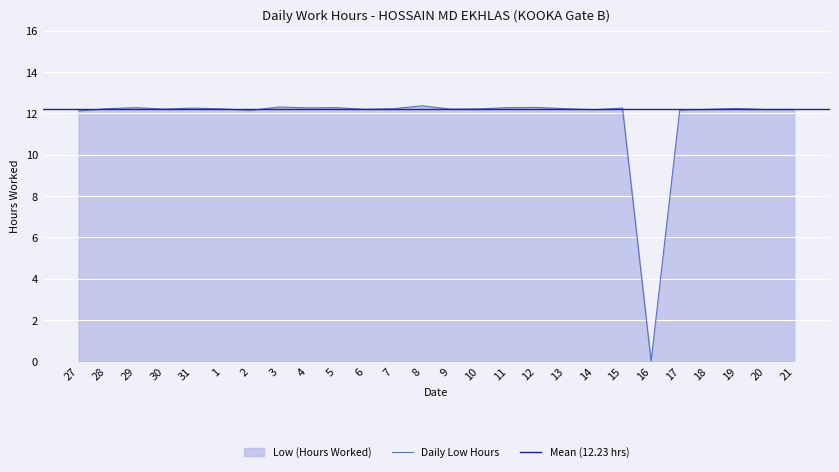

Read the value at 7.

12.2